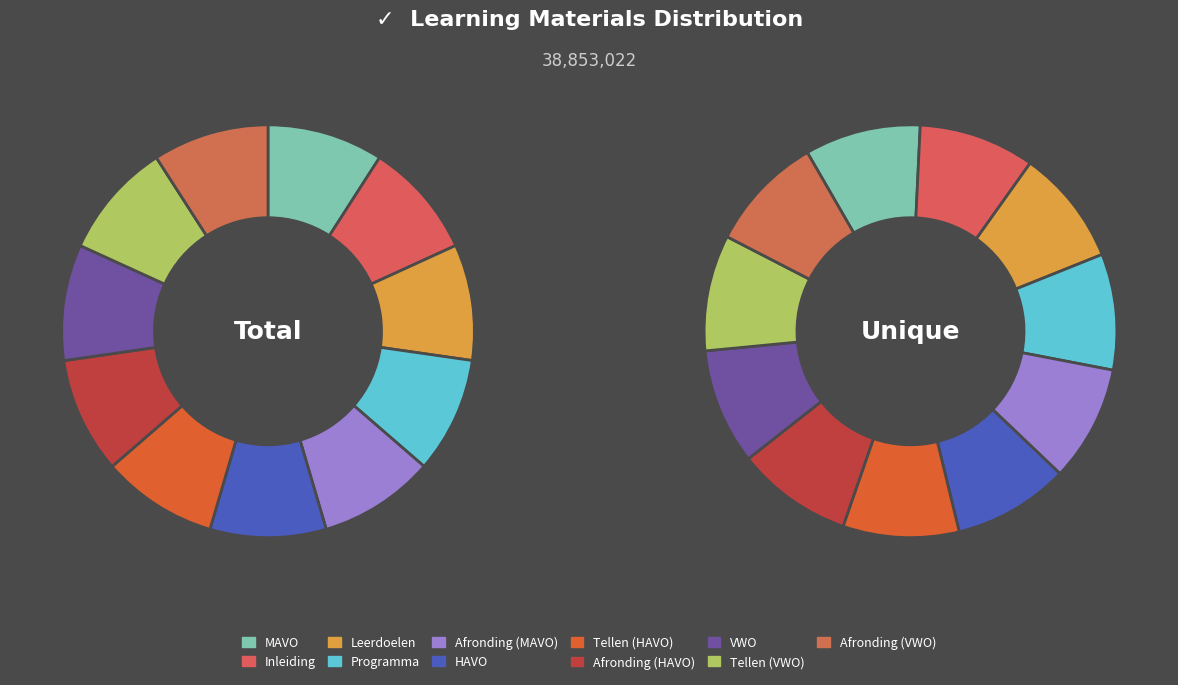

Is it true that Programma is 23% of the pie?

False